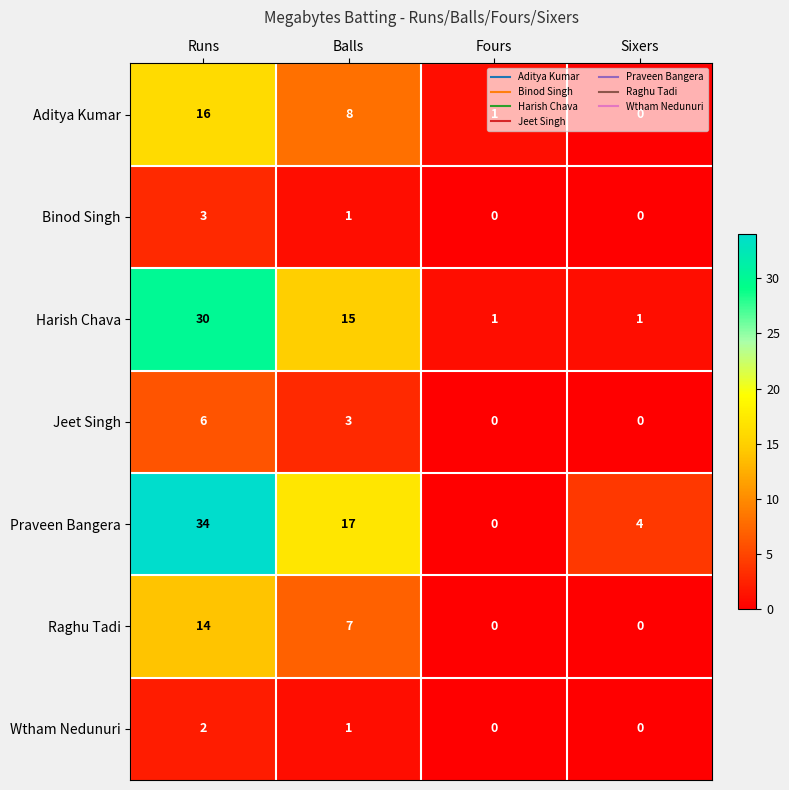

How many data points does each series have?

4